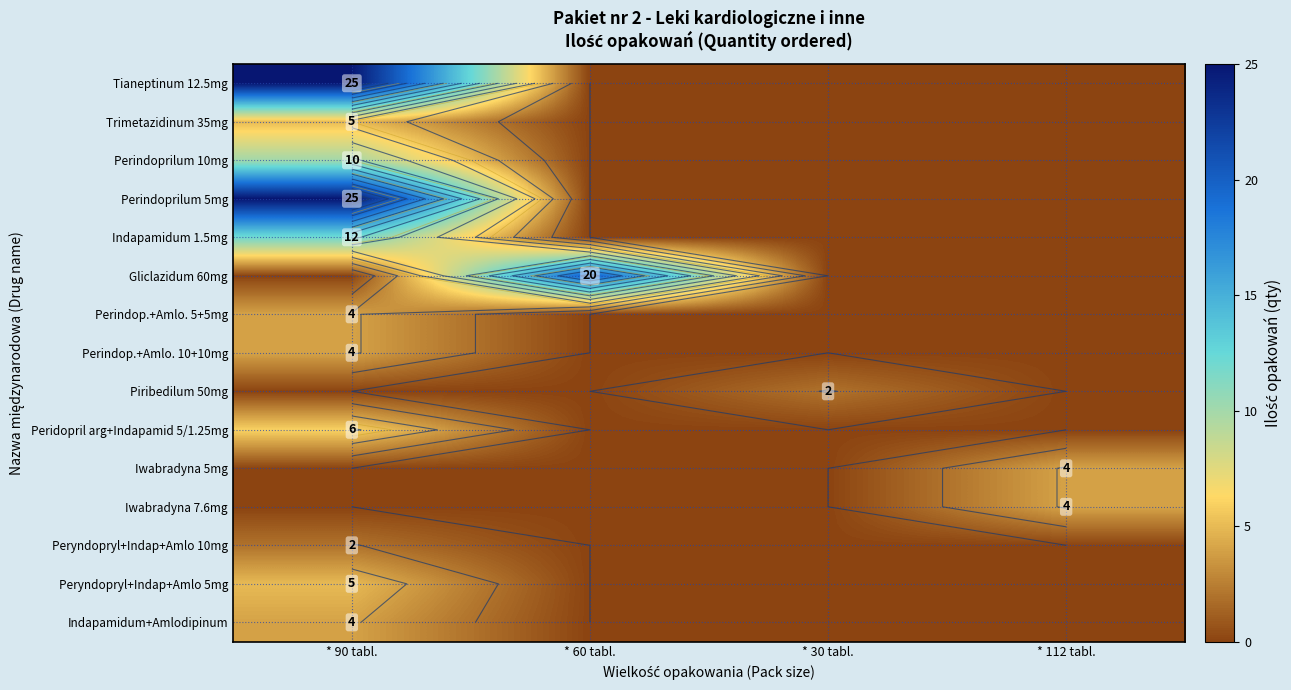

How many series are shown in this chart?

15